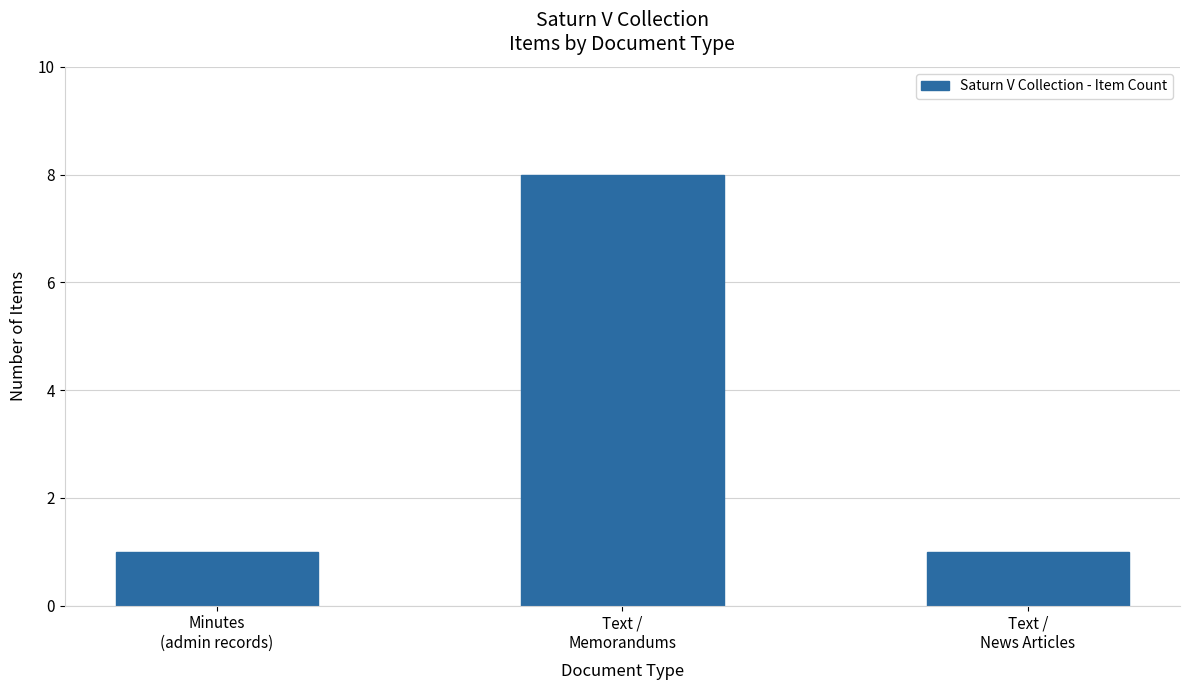

Does the chart contain any negative values?

No